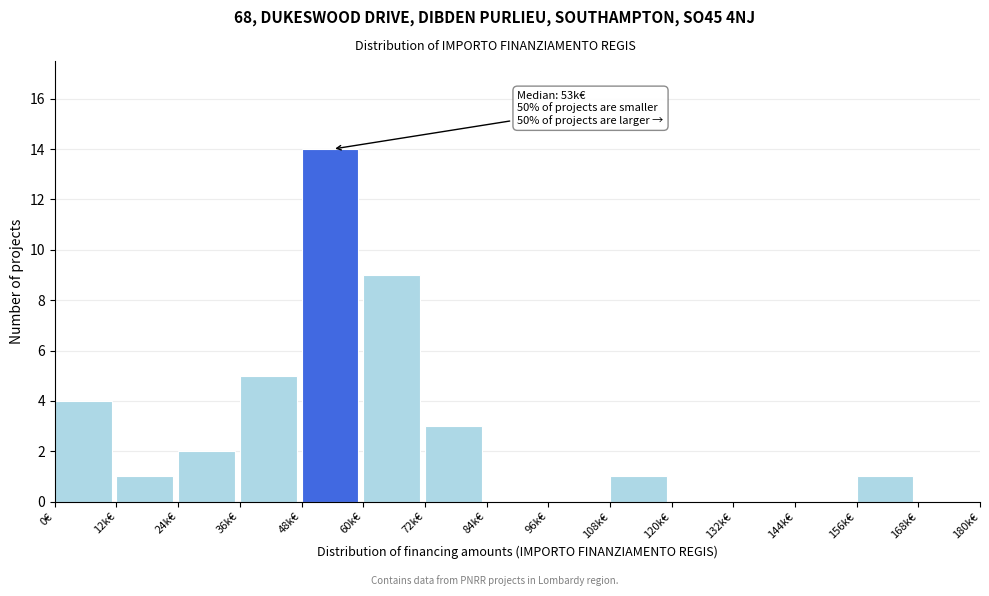

Reading right to left, transcribe all the data shown in this chart.

168k€=0	156k€=1	144k€=0	132k€=0	120k€=0	108k€=1	96k€=0	84k€=0	72k€=3	60k€=9	48k€=14	36k€=5	24k€=2	12k€=1	0€=4